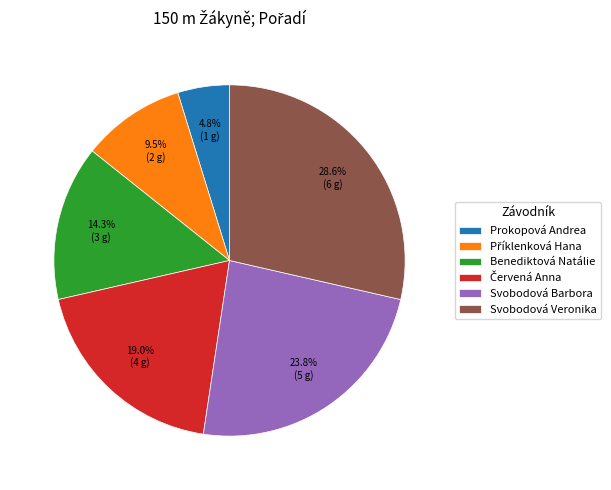

What is the largest slice in the pie chart?

Svobodová Veronika